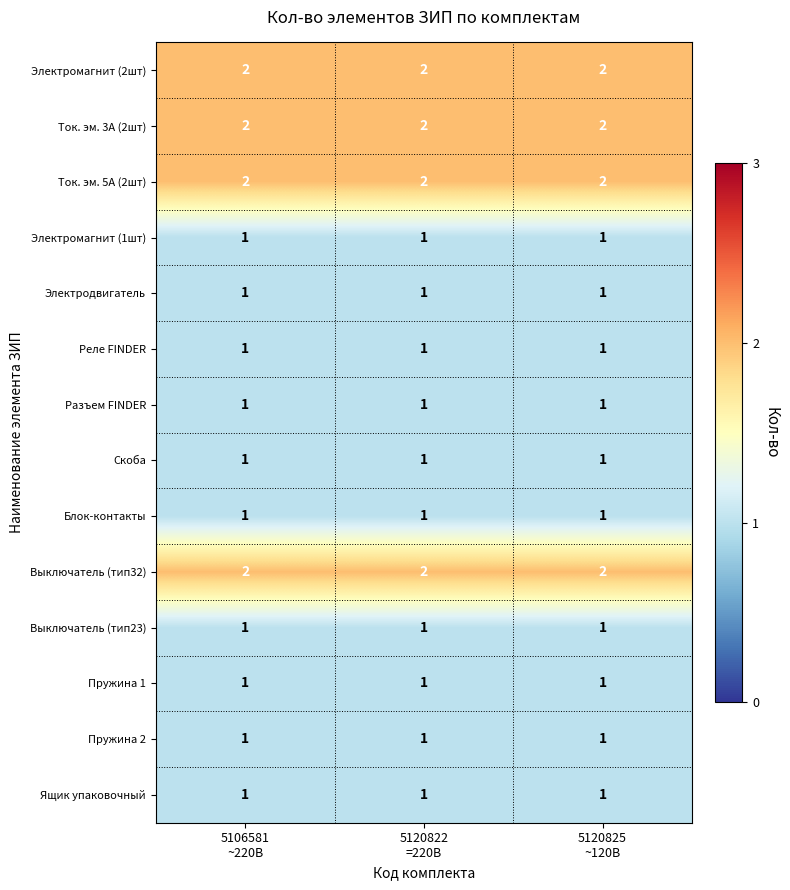

At how many categories does at least one series exceed 1?

3